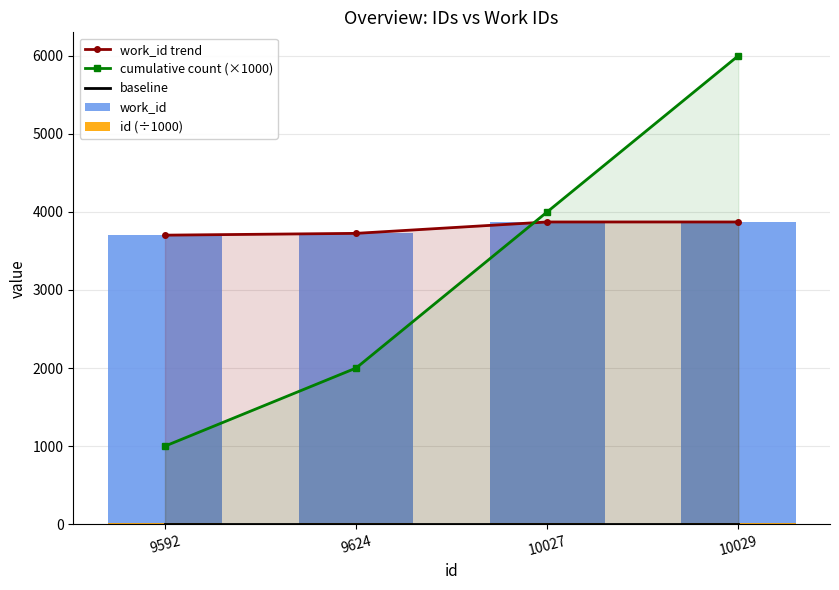

Is the value of id (÷1000) at 10029 greater than the value of baseline at 10027?

Yes